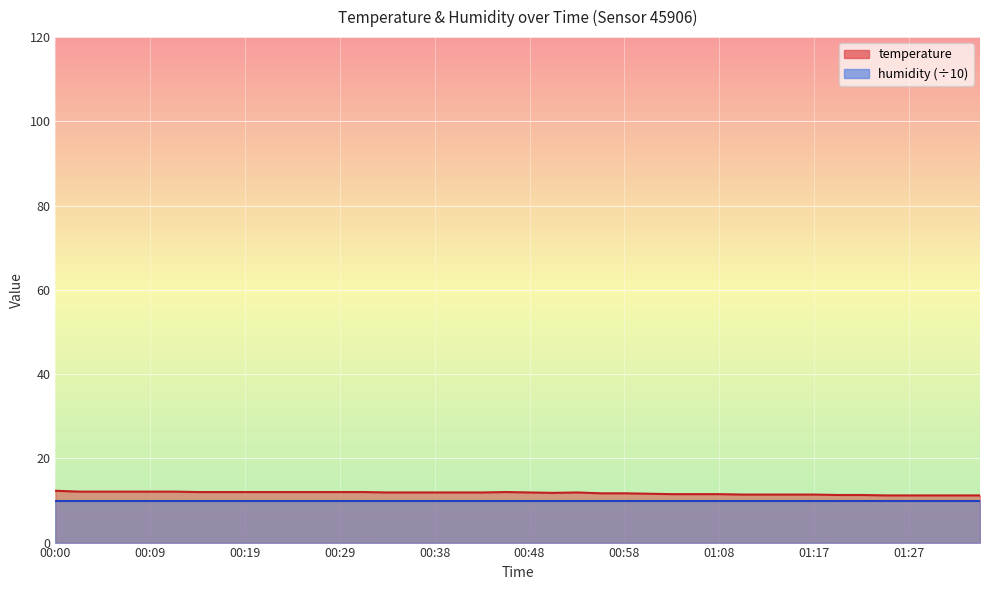

What is the label of the 13th point from the right?

01:05